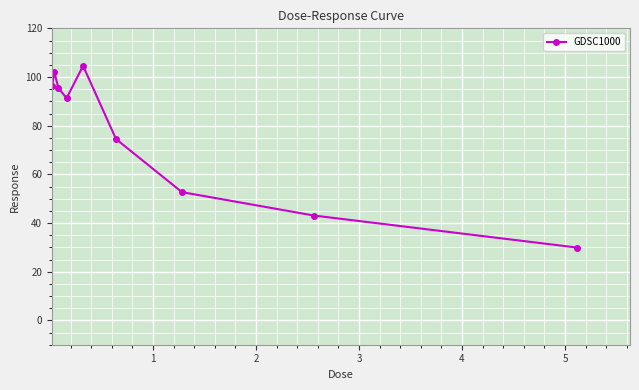

True or false: there are more than 0 points higher than both neighbors.

True